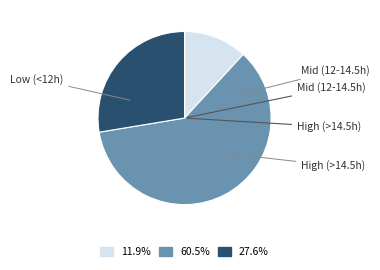

Is there any slice that represents more than half of the pie?

Yes